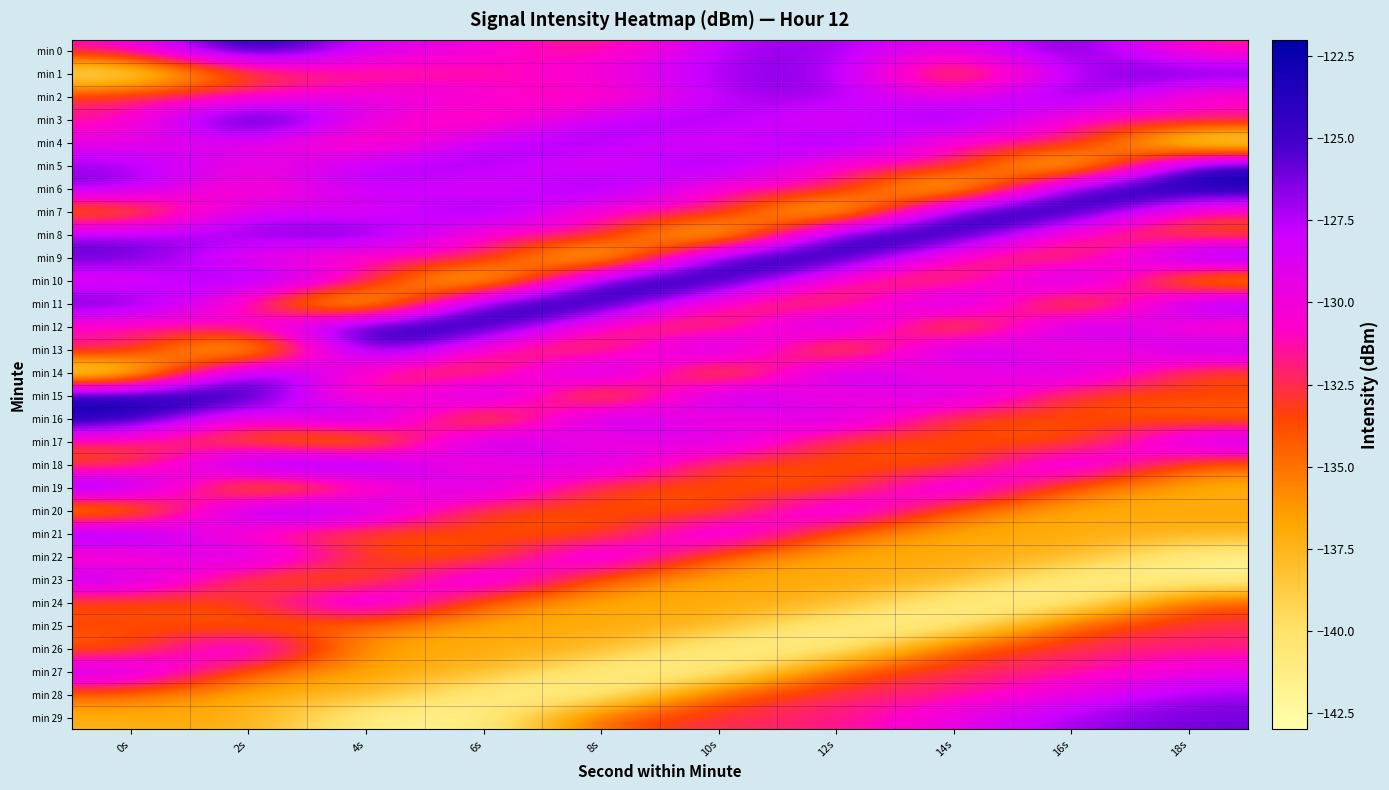

What is the minimum value shown in the chart?

-142.8